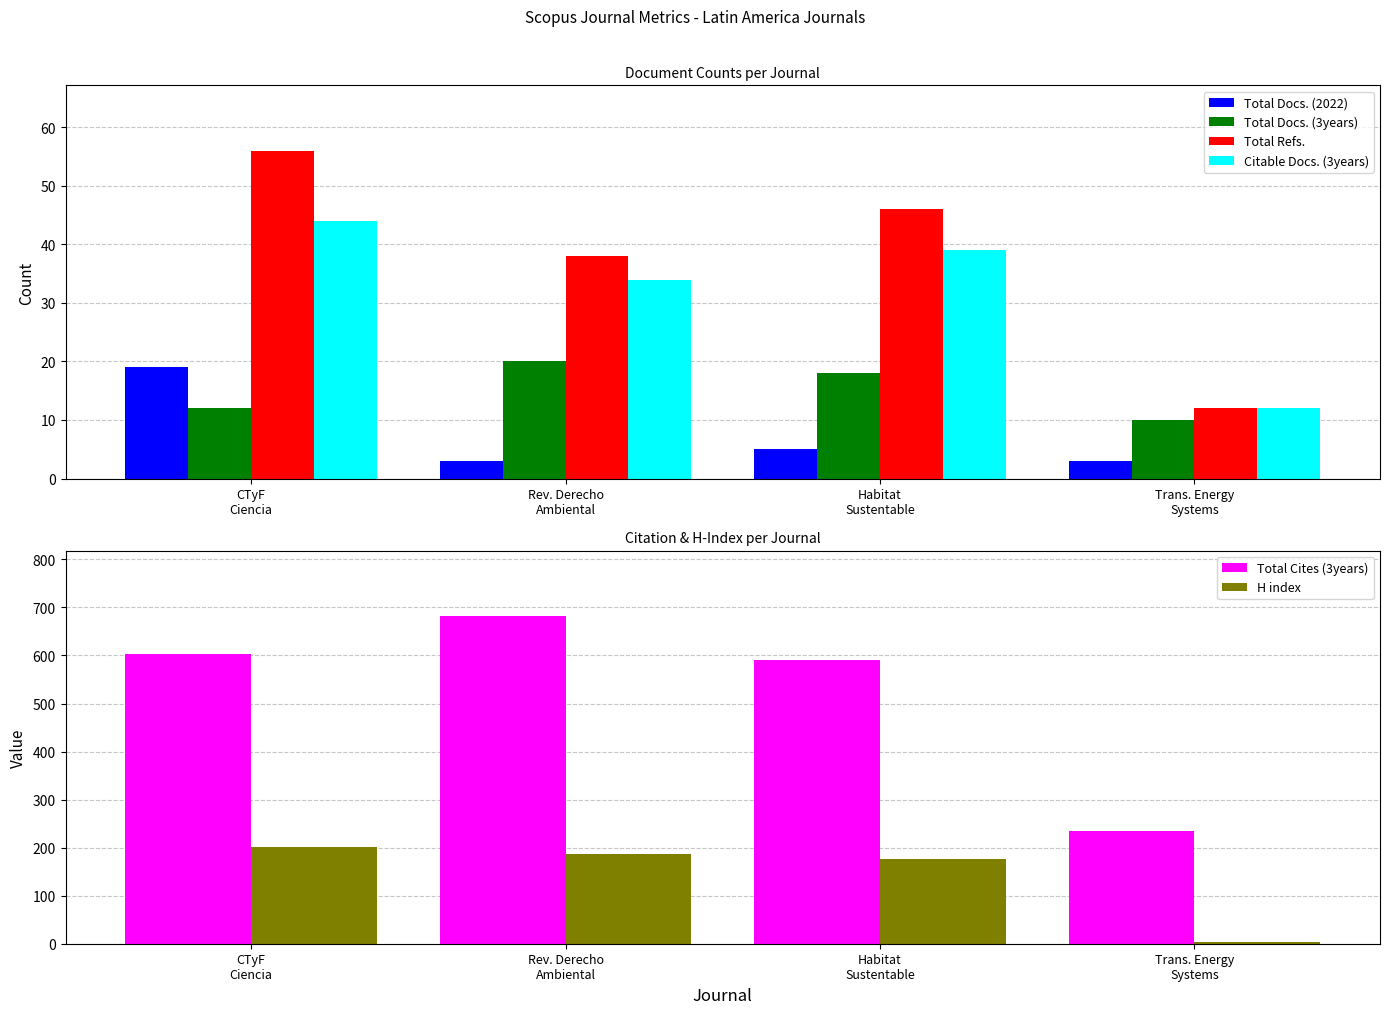

What position from the right is Rev. Derecho
Ambiental?

3